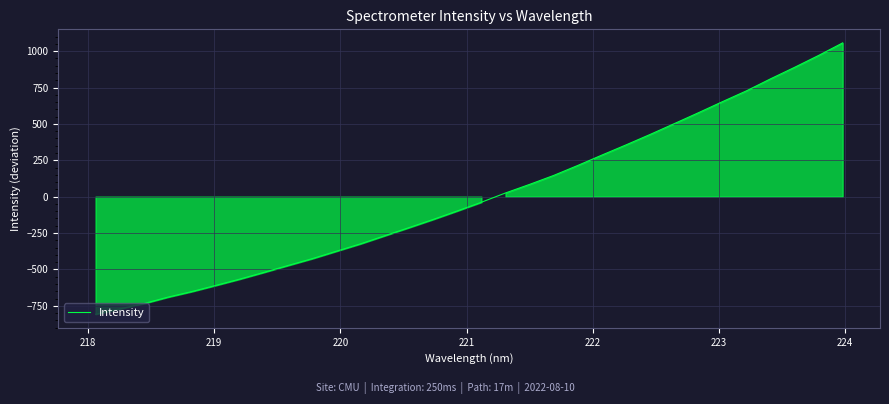

What is the greatest value displayed?

1056.5